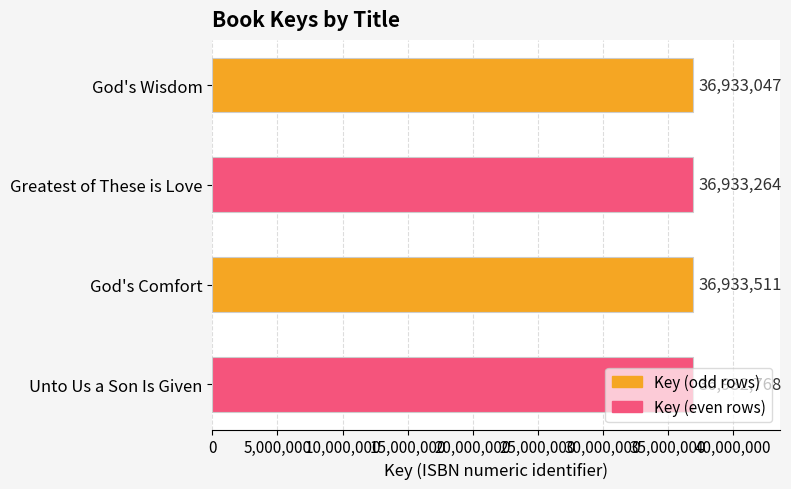

Count the values in the range 36933047 to 36933511.

3